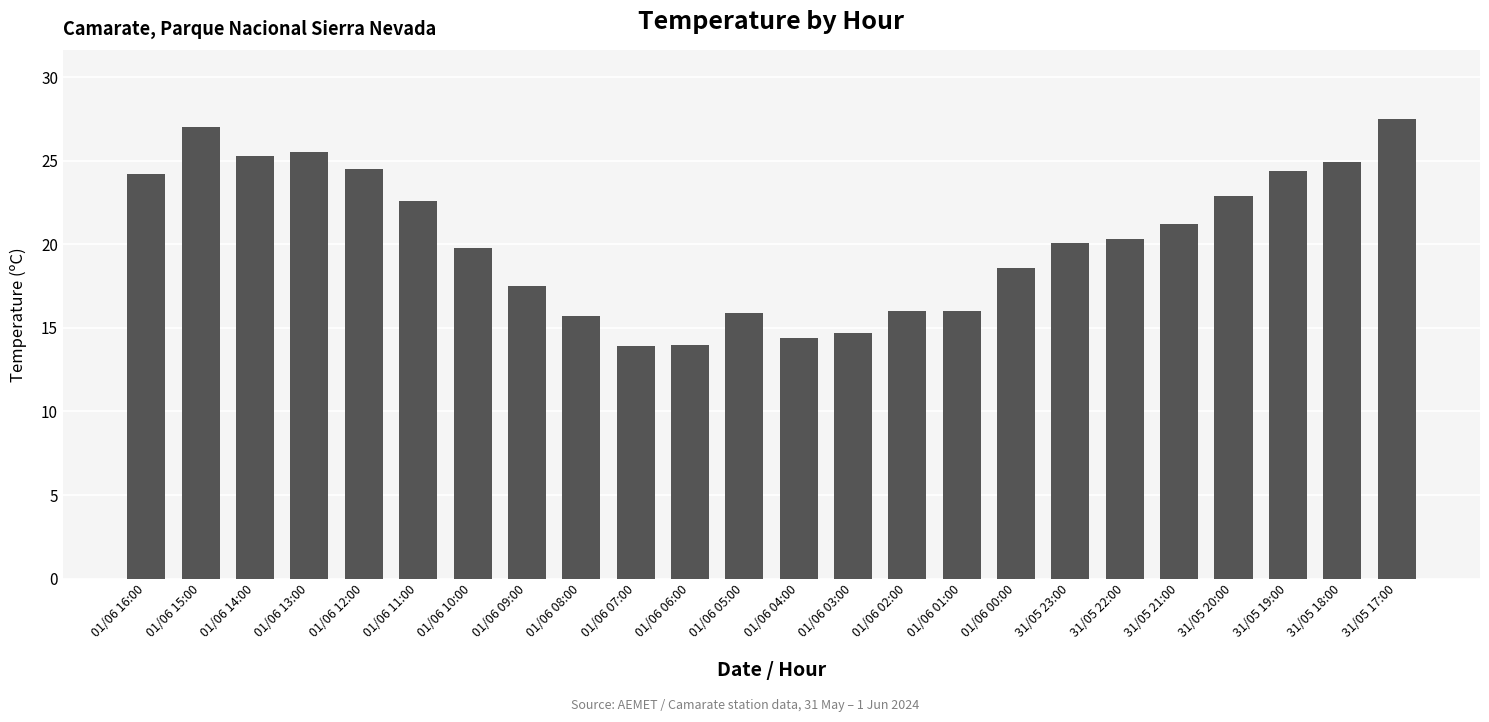

What is the ratio of the value at 01/06 01:00 to the value at 31/05 23:00?

0.8